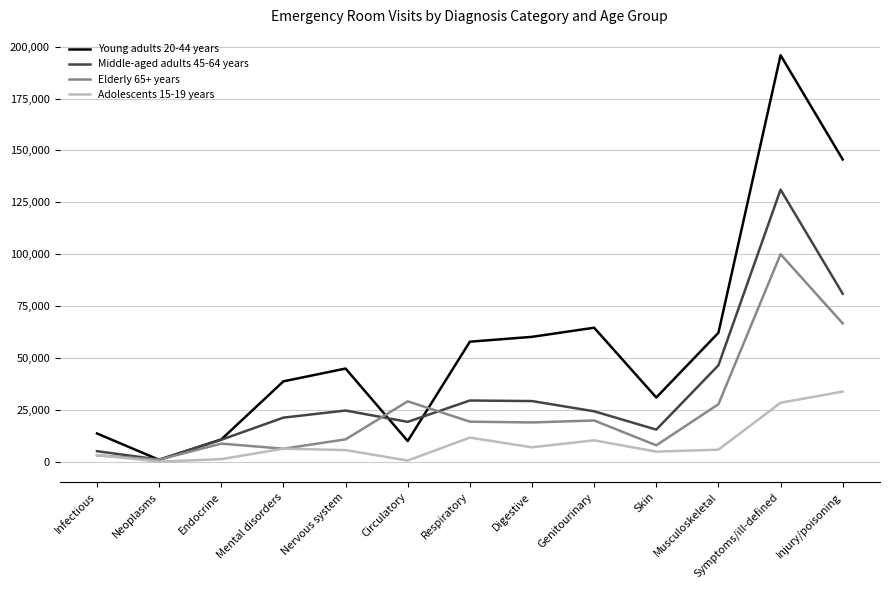

The Elderly 65+ years series shows 3130 at Infectious. True or false?

True